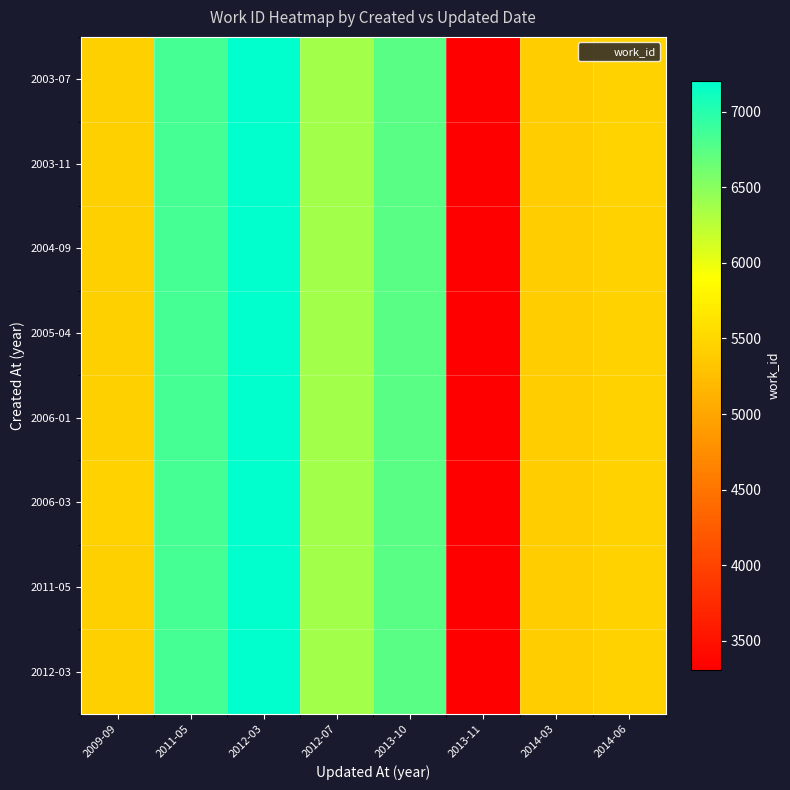

Count the number of categories in the chart.

8